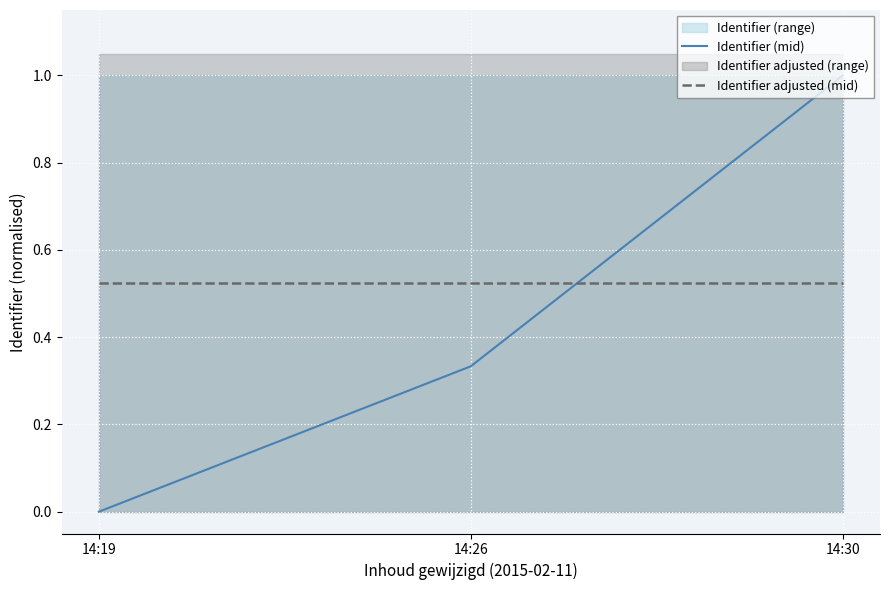

Reading left to right, transcribe all the data shown in this chart.

Identifier (mid): 0.0	0.3	1.0
Identifier adjusted (mid): 0.5	0.5	0.5